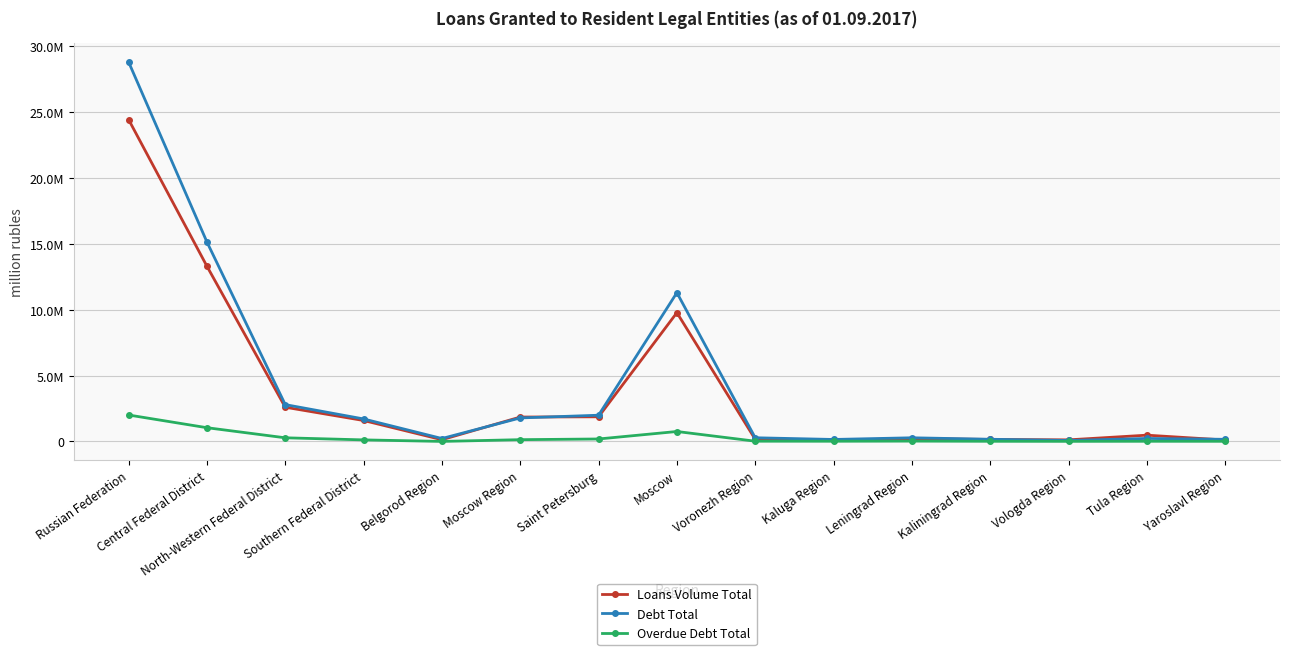

How many interior local valleys does the Overdue Debt Total series have?

3